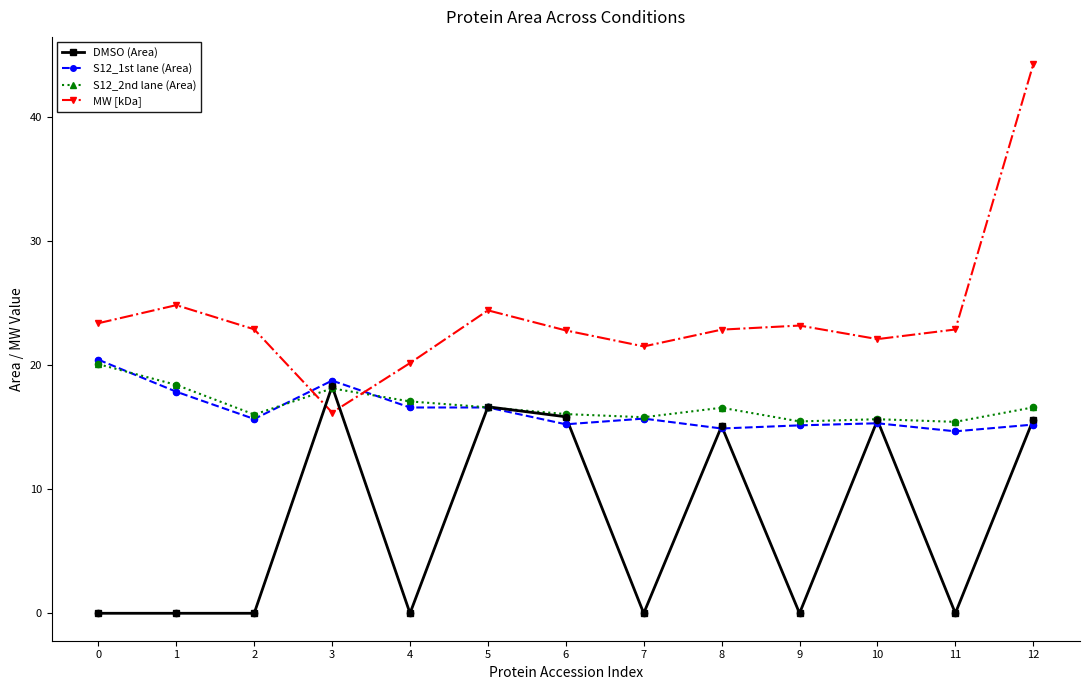

Which series changed the most between 0 and 12?

MW [kDa]